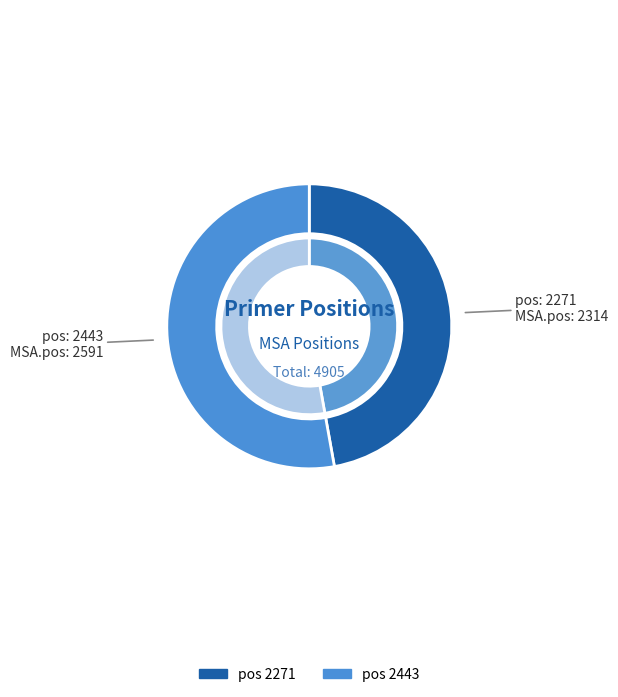

How many segments does this pie chart have?

2